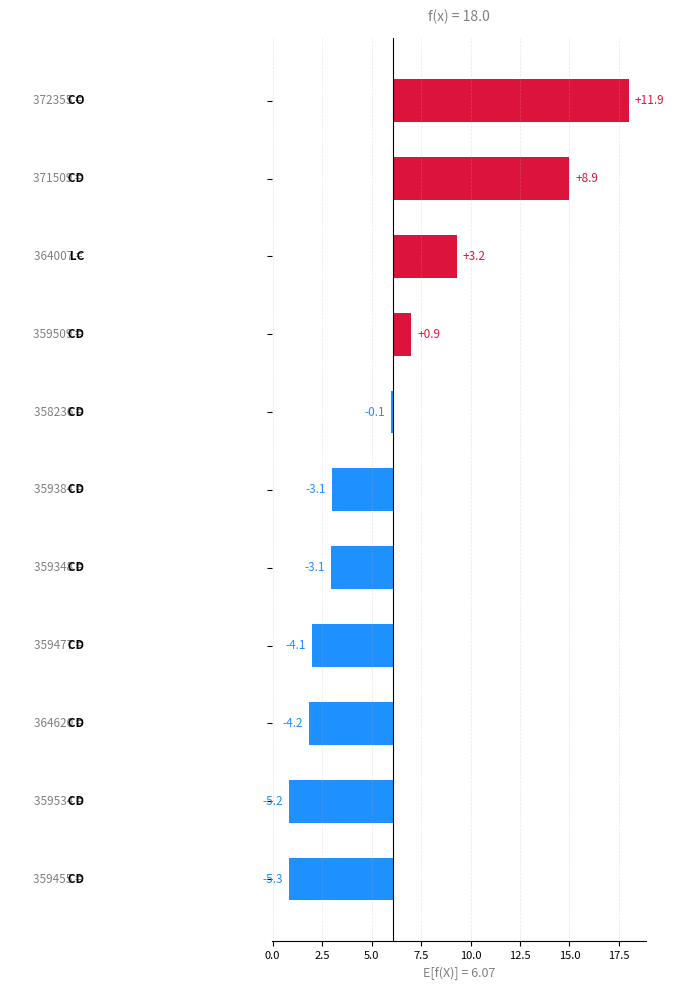

Where does the data first go above -3?

−2.5